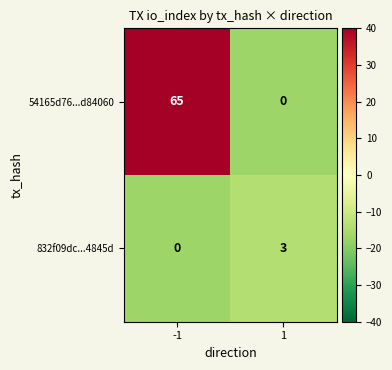

What is the sum of all 832f09dc...4845d values?

3